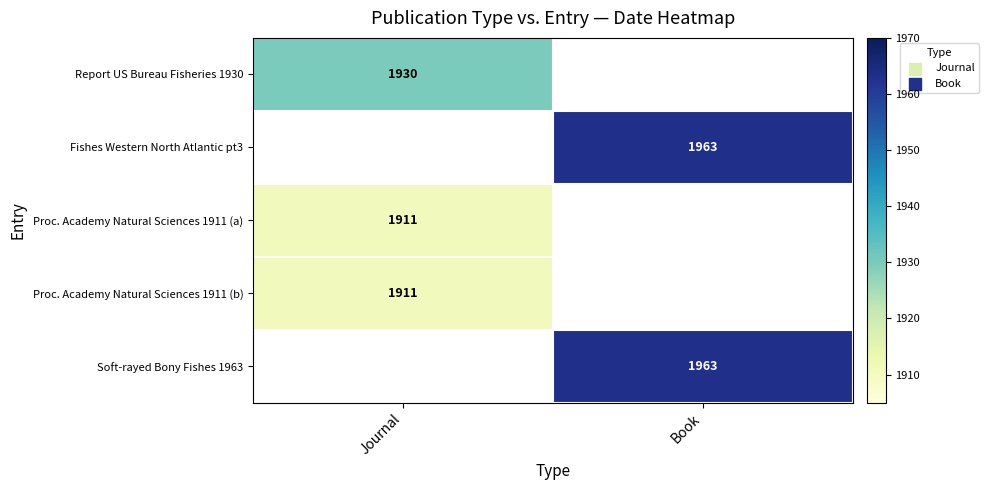

Which label corresponds to the smallest value in the chart?

Journal